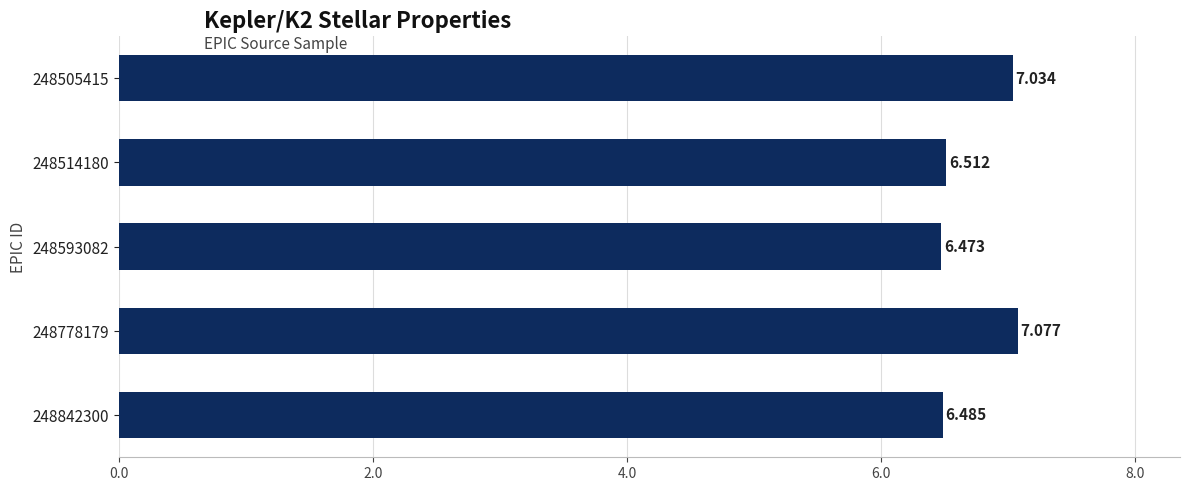

Are the bars grouped side by side (vs. stacked)?

No